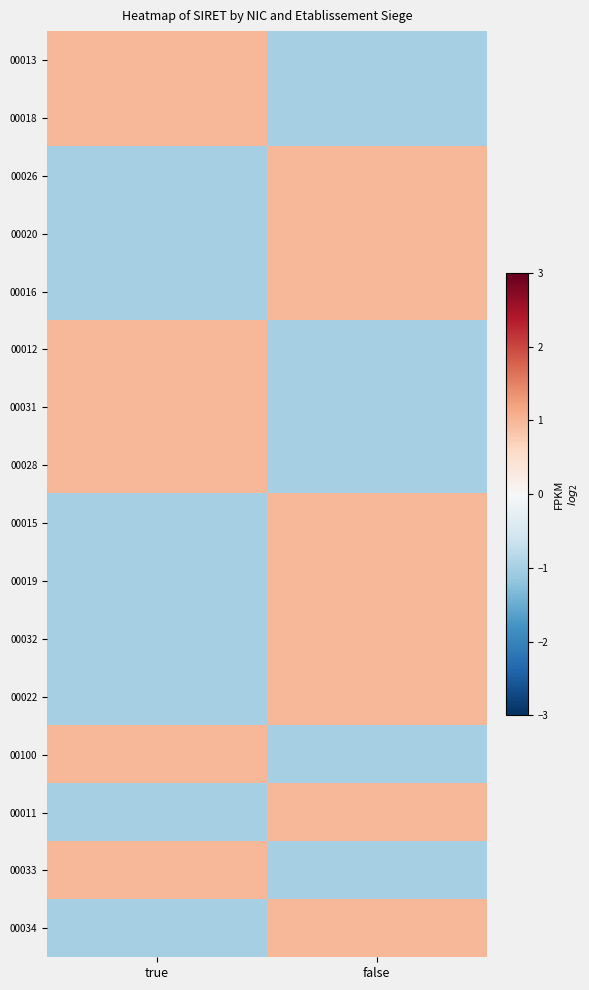

How many distinct data groups are displayed?

16